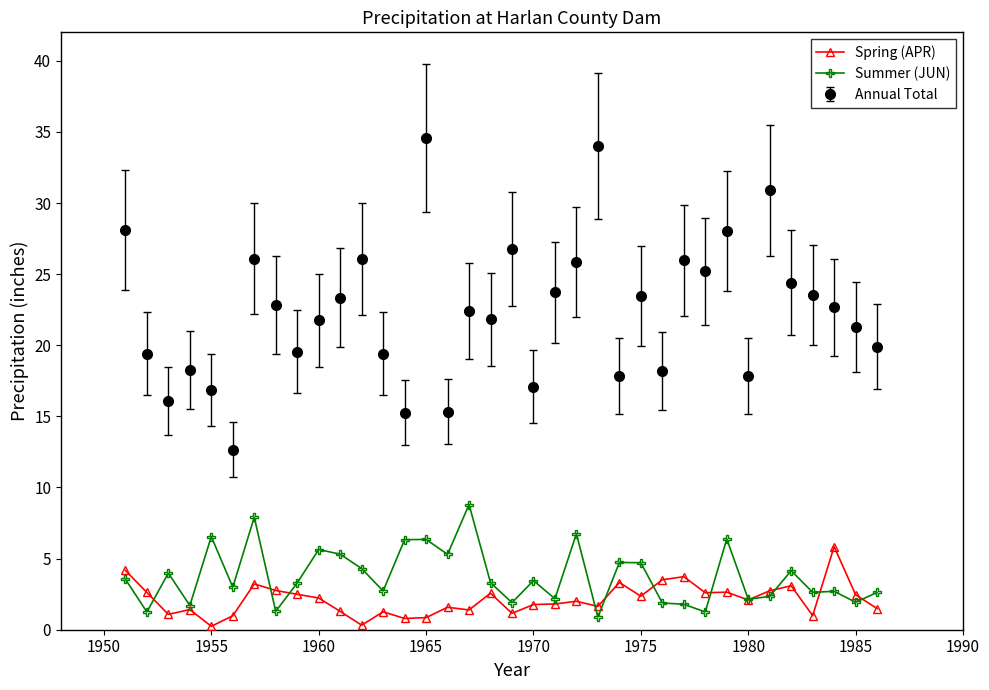

What is the maximum value shown in the chart?

34.6